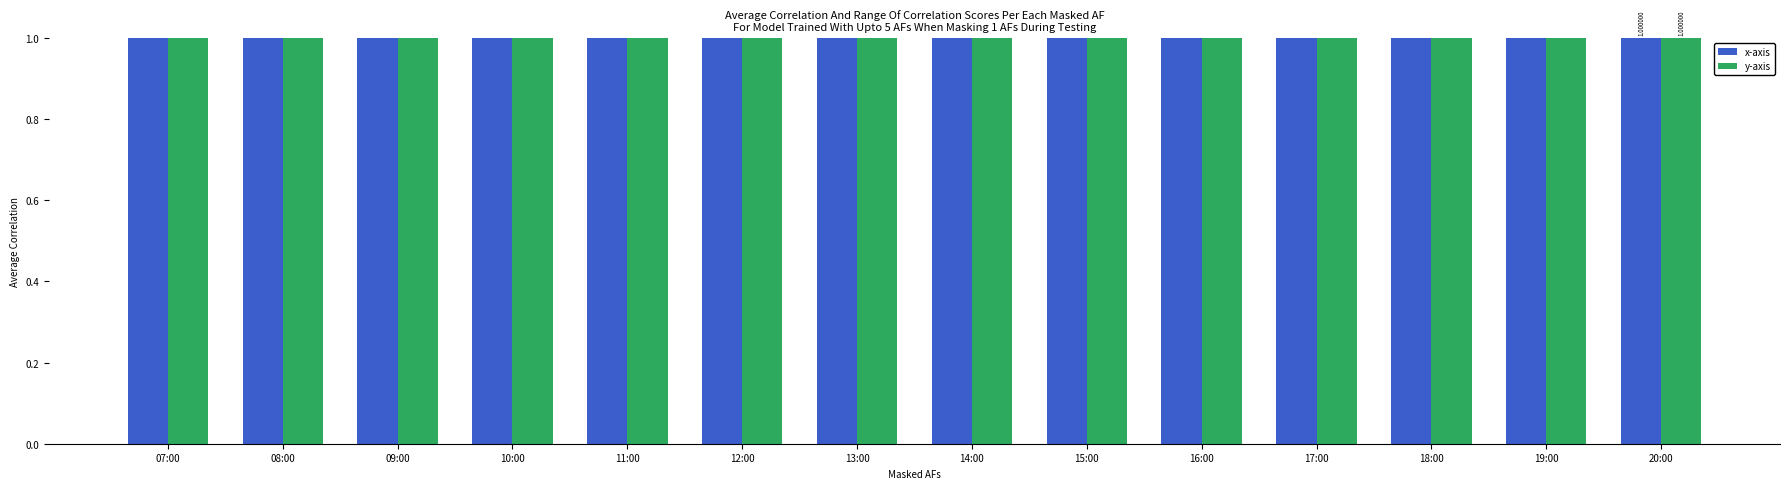

What is the difference between the maximum and minimum values in the x-axis series?

23